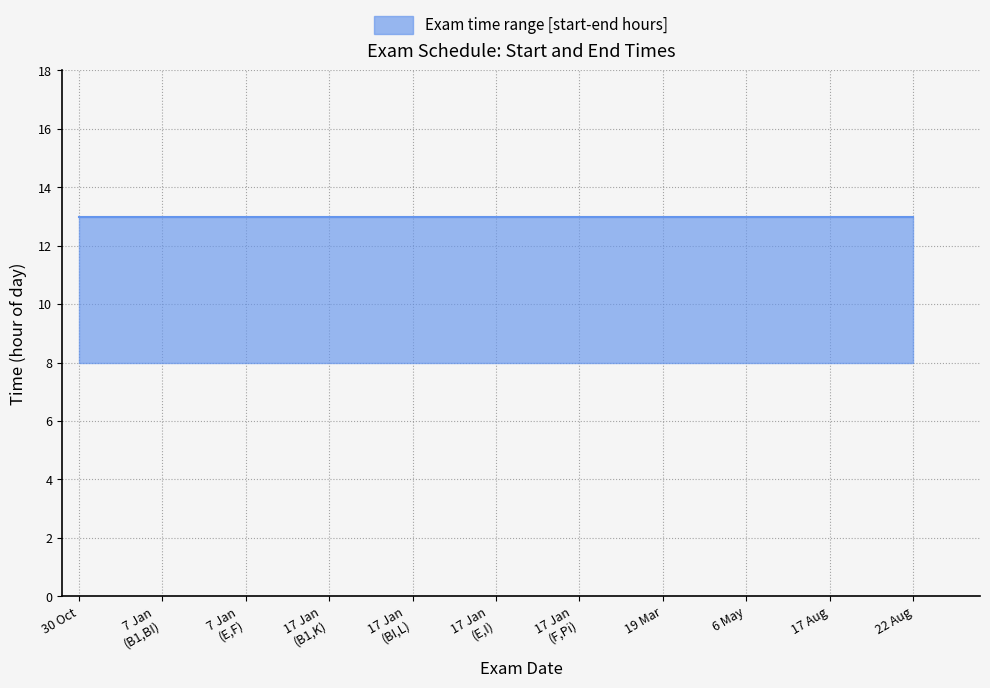

What is the value of the lower point at the 2nd from the left?

8